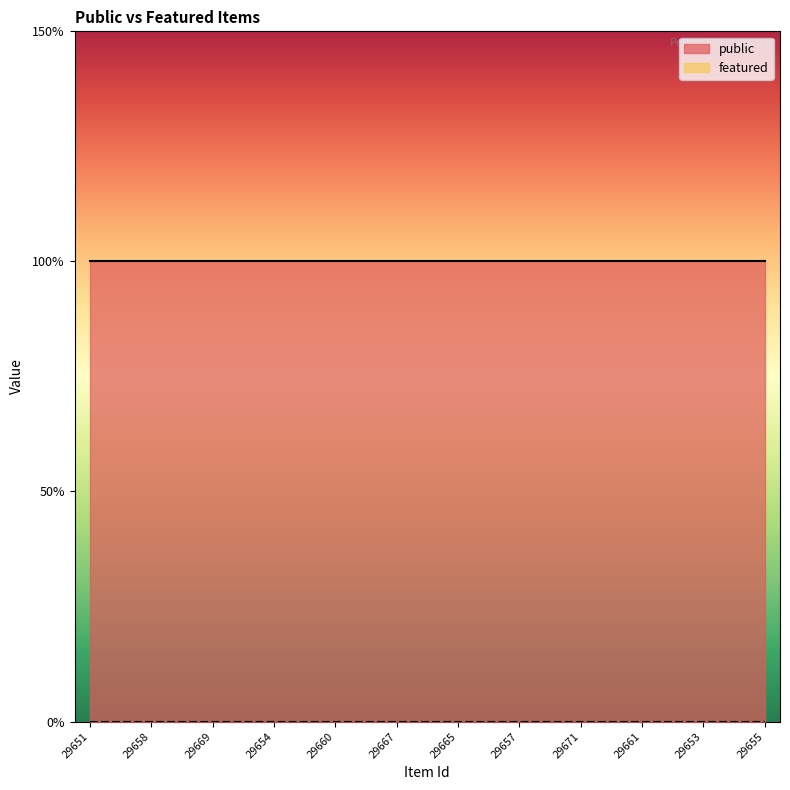

True or false: public has a value of 1 at 29655.

True